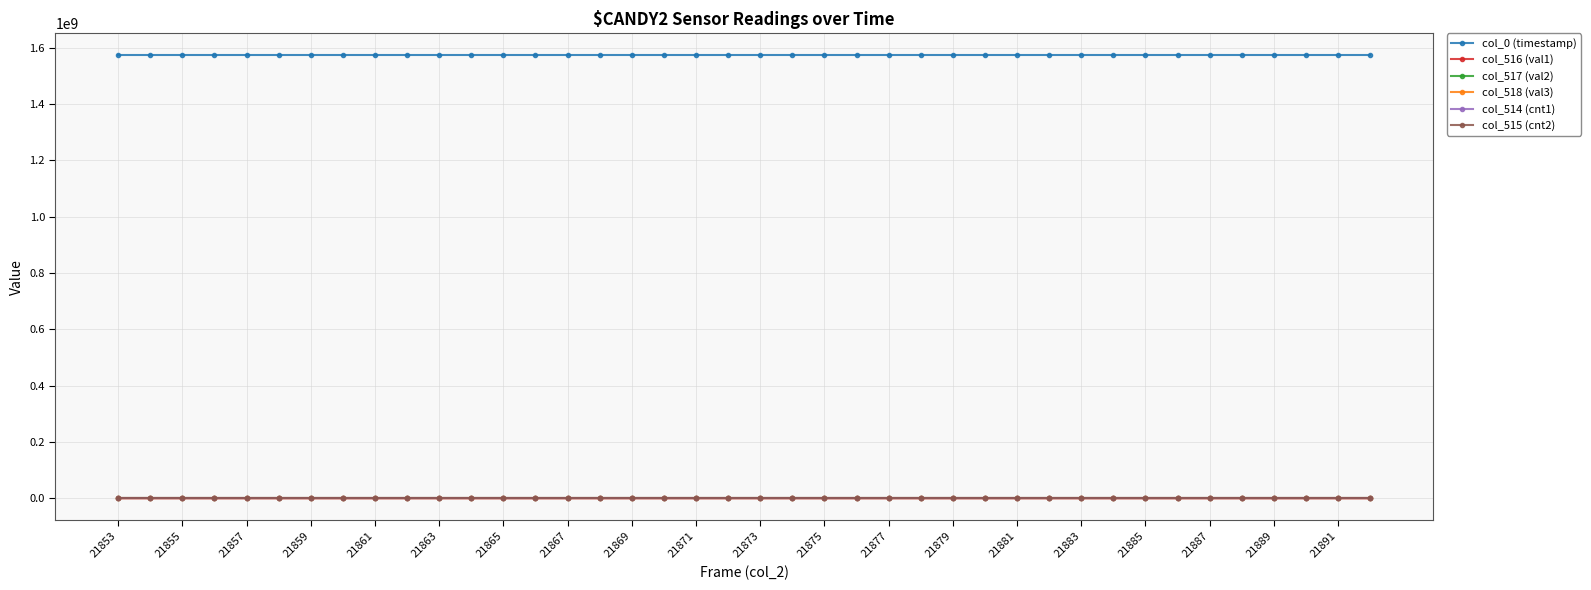

What is the maximum value shown in the chart?

1572473355.0